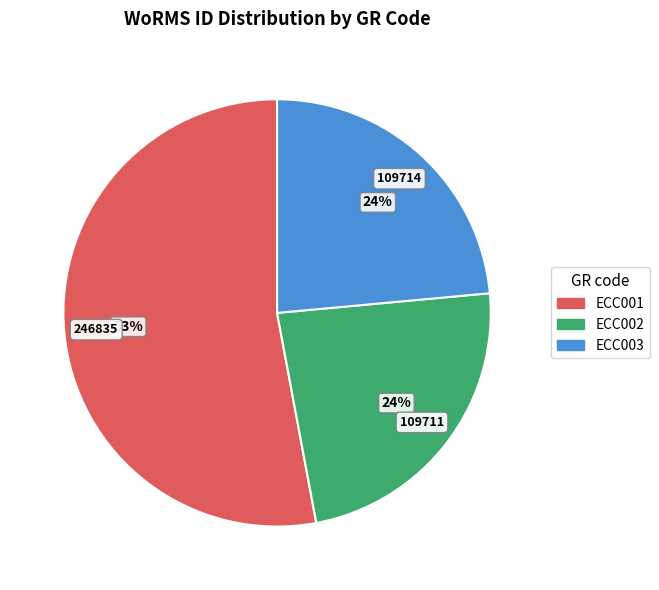

To the nearest percent, what is the combined percentage of ECC001 and ECC002?

76%